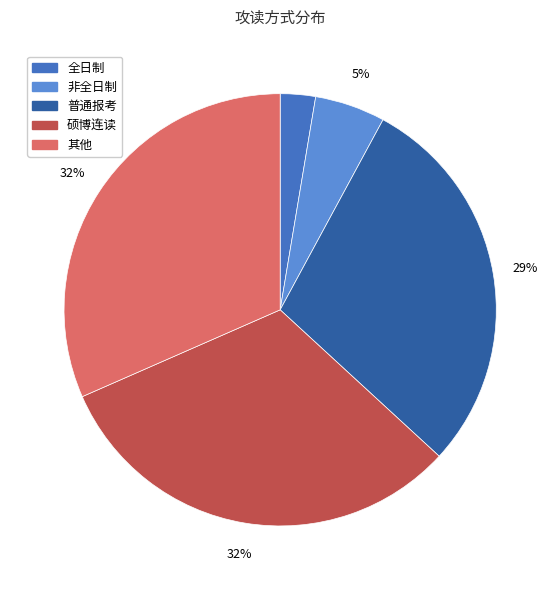

How many segments does this pie chart have?

5